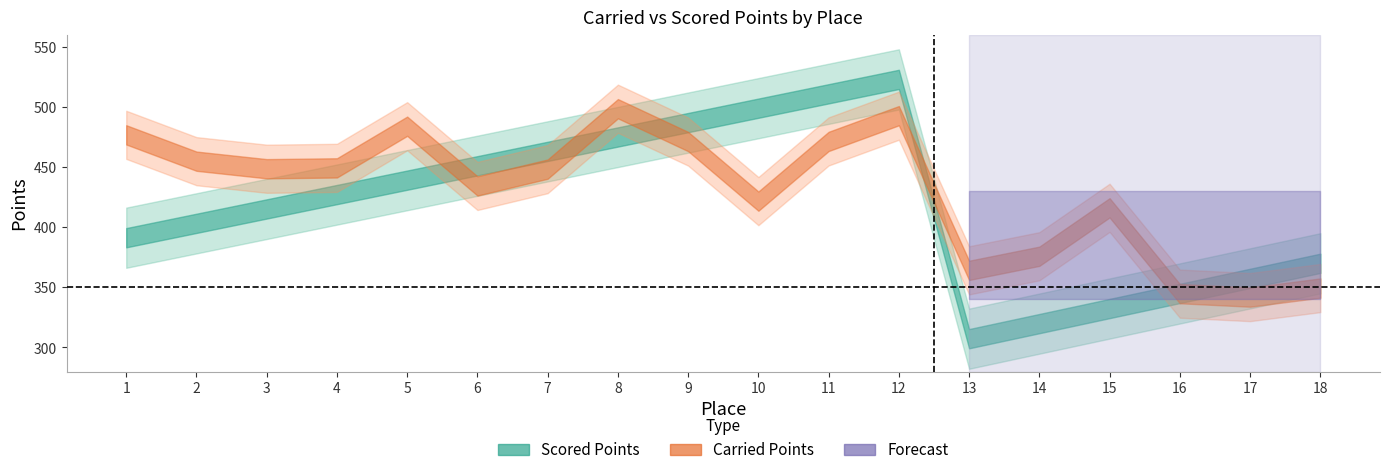

Reading left to right, what are all the values shown in this chart?

Carried Points: 476.6	454.8	448.5	449.2	483.8	434.2	448.2	498.4	471.1	421.6	471.2	492.6	364.1	375.8	416.0	344.7	341.9	349.3
Scored Points: 391.2	403.1	415.1	427.0	439.0	451.0	462.9	474.9	486.8	498.8	510.7	522.7	307.3	319.8	332.3	344.9	357.4	369.9